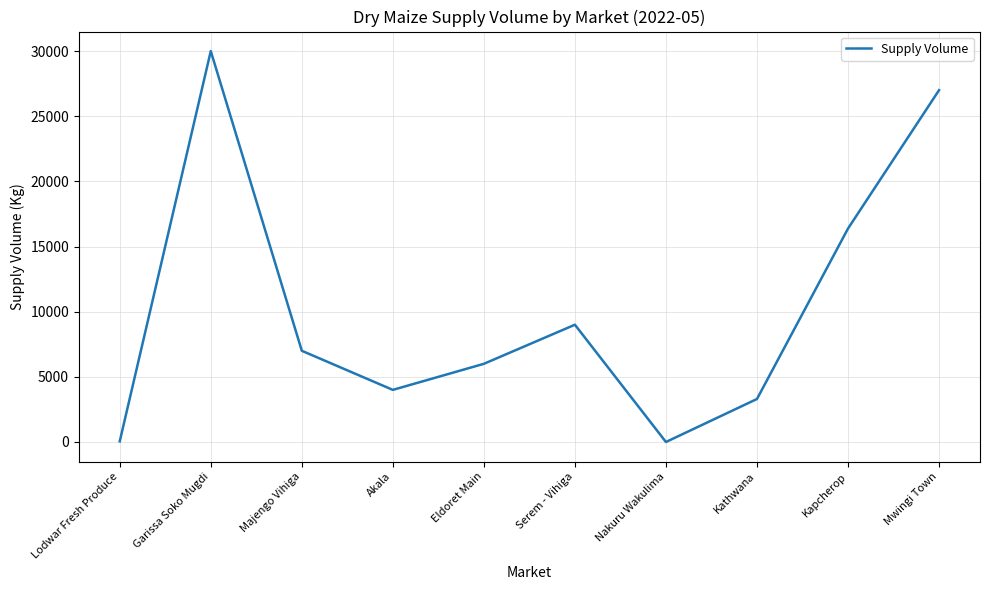

Which category has the highest value across all series?

Garissa Soko Mugdi